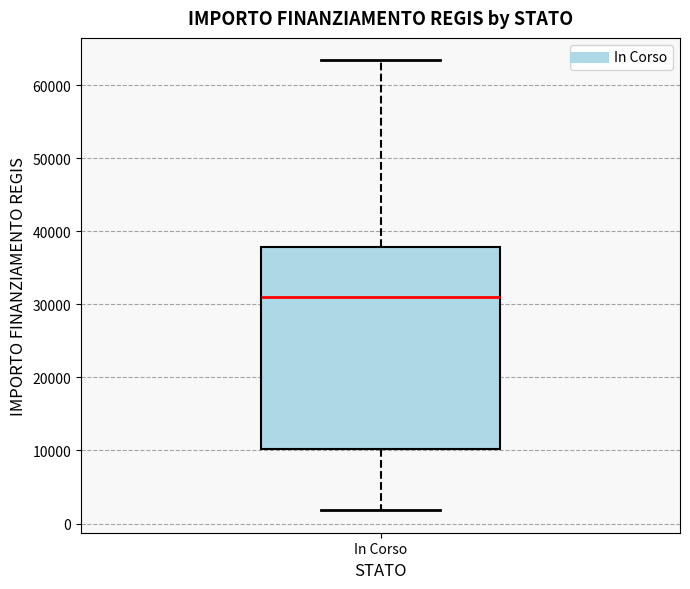

Where does the upper whisker of the box for In Corso end on the y-axis? The values are not printed on the chart, so give them approximately, as read against the axis.

63000